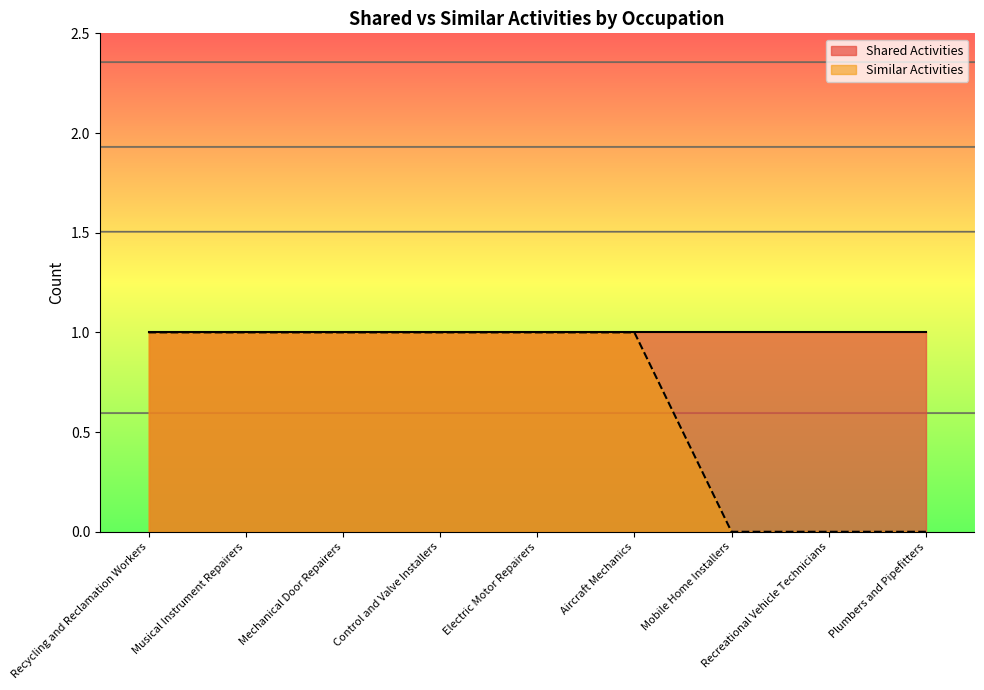

The chart shows a value of 0 at Recreational Vehicle Technicians. True or false?

False